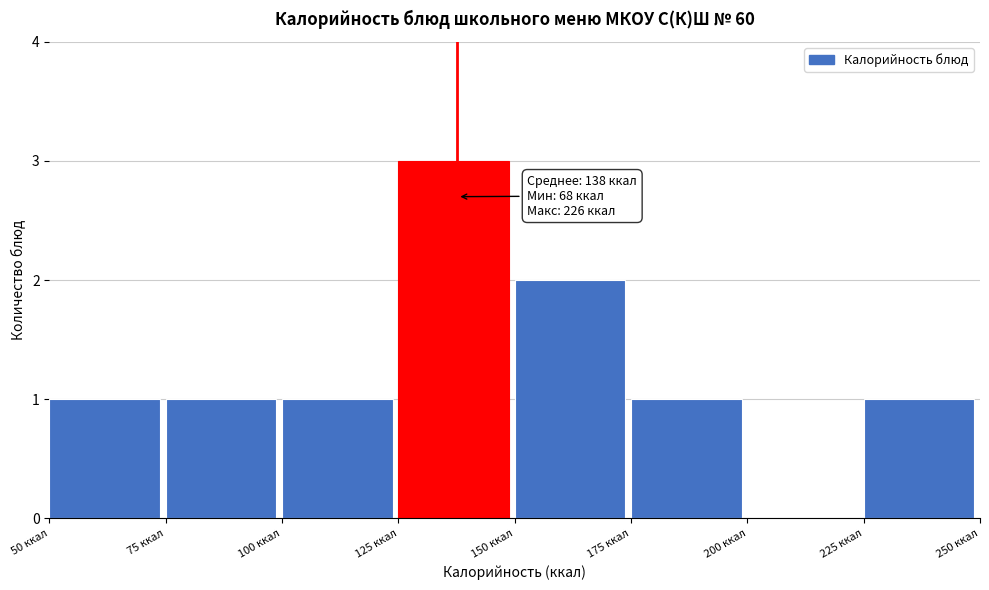

Which range on the x-axis has the tallest bar?

125 to 150